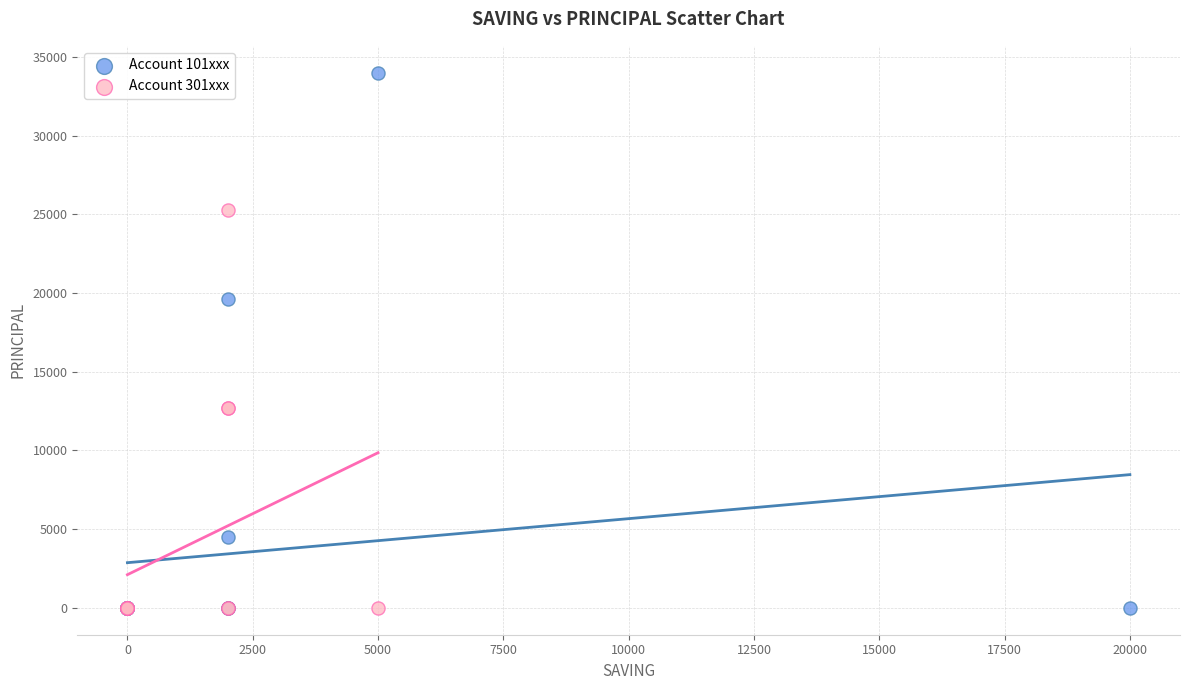

Which series has the widest spread of Y values?

Account 101xxx